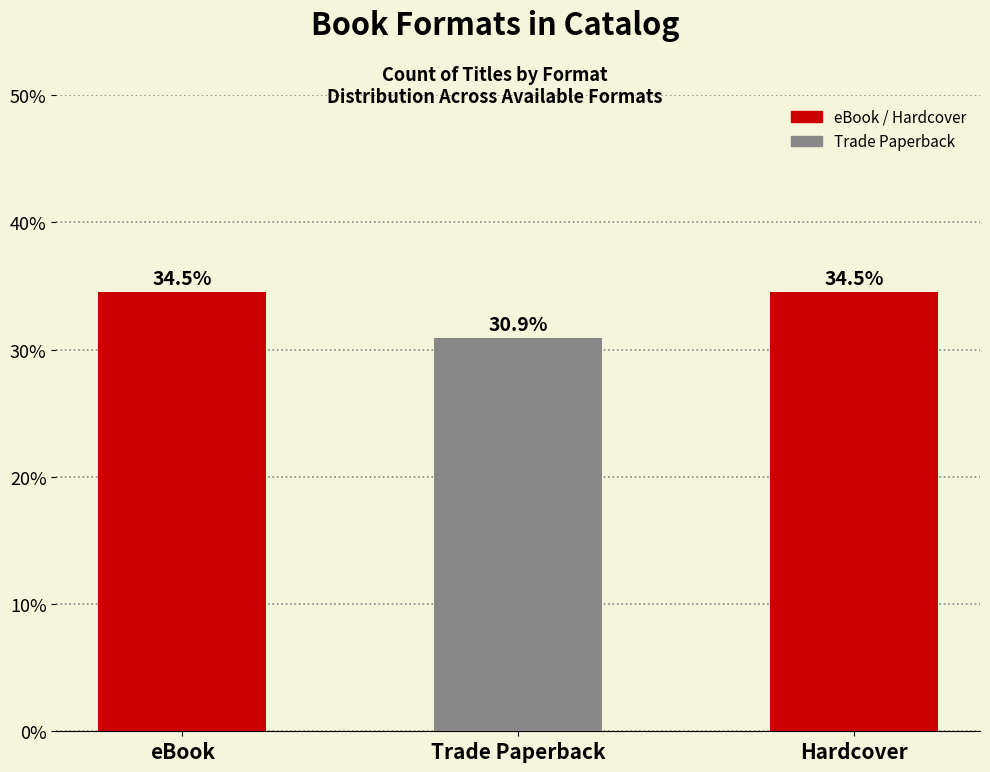

Is it true that the value at Hardcover is 34.5?

True